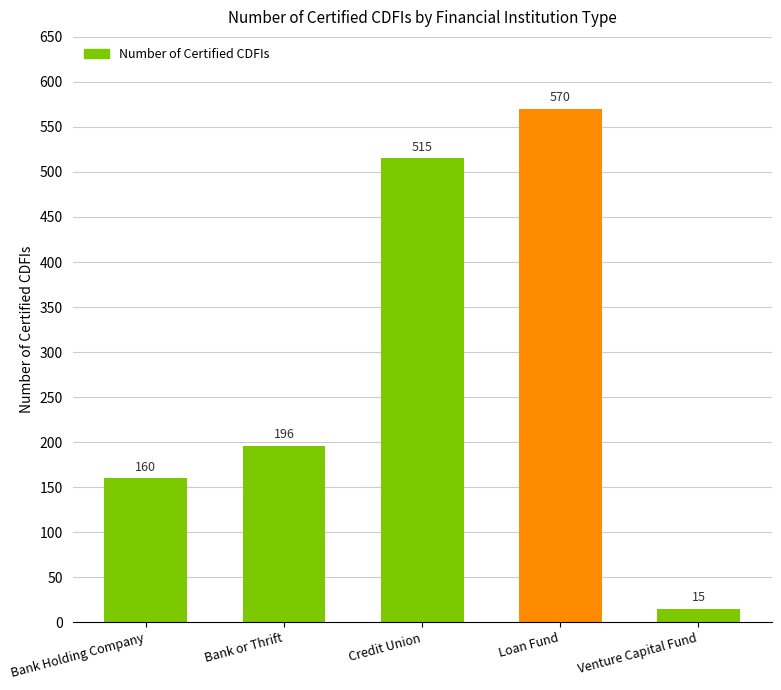

How many bars are there in total?

5